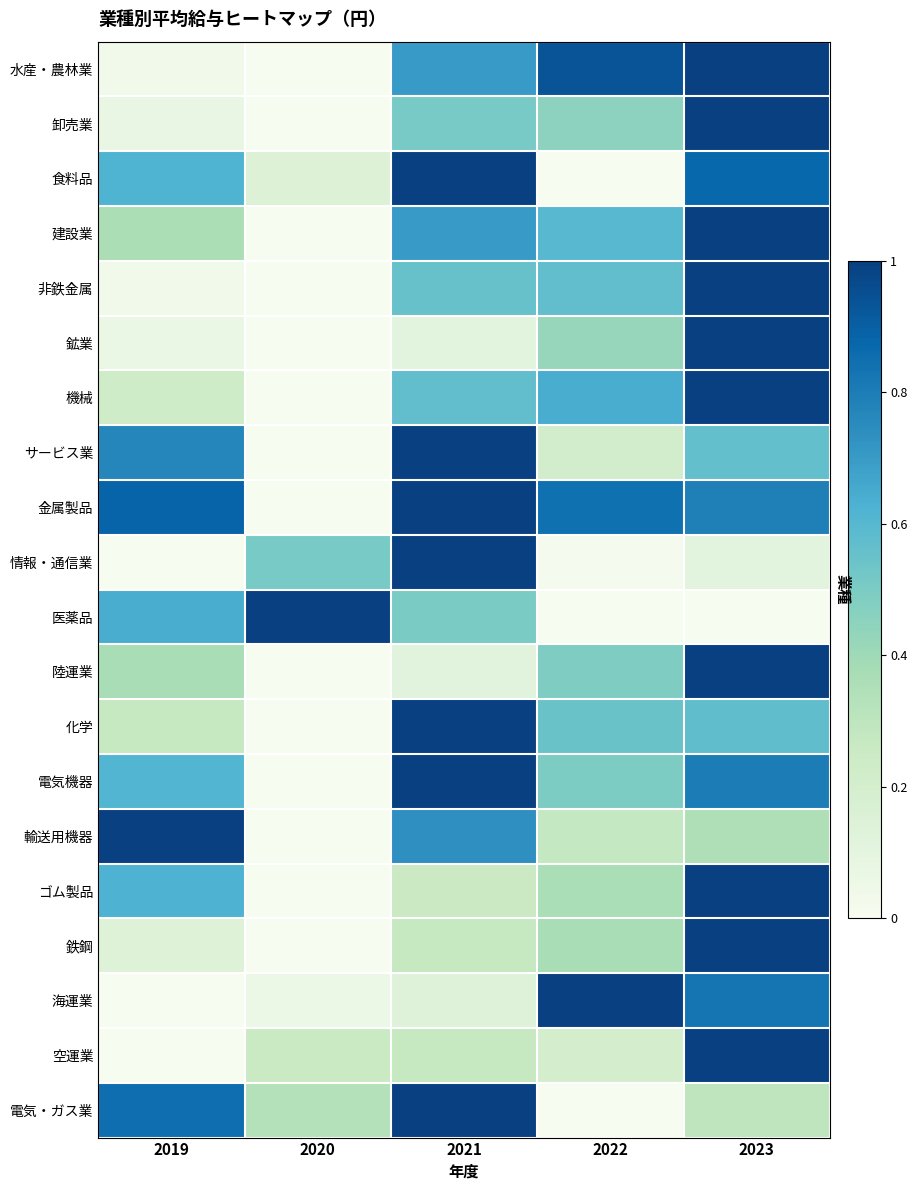

Rank the series by their maximum value, from highest to lowest.

水産・農林業, 卸売業, 食料品, 建設業, 非鉄金属, 鉱業, 機械, サービス業, 金属製品, 情報・通信業, 医薬品, 陸運業, 化学, 電気機器, 輸送用機器, ゴム製品, 鉄鋼, 海運業, 空運業, 電気・ガス業